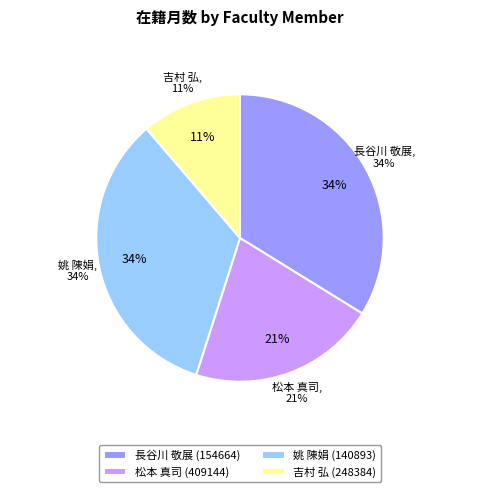

Count the number of slices in the pie.

4